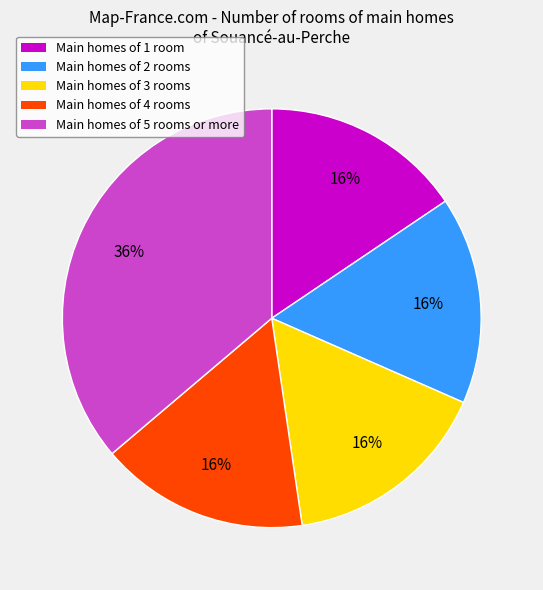

To the nearest percent, what is the average slice percentage?

20%